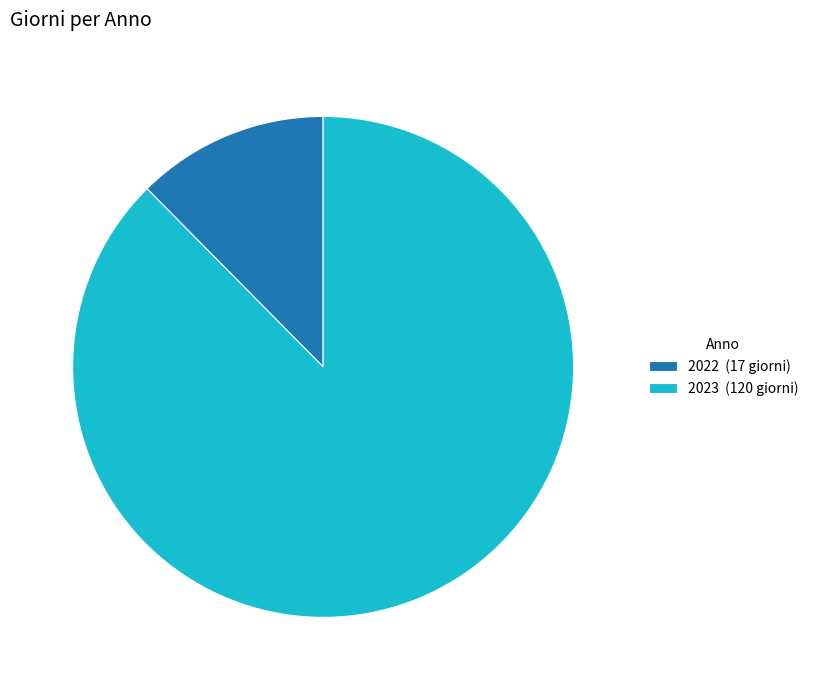

Count the number of slices in the pie.

2